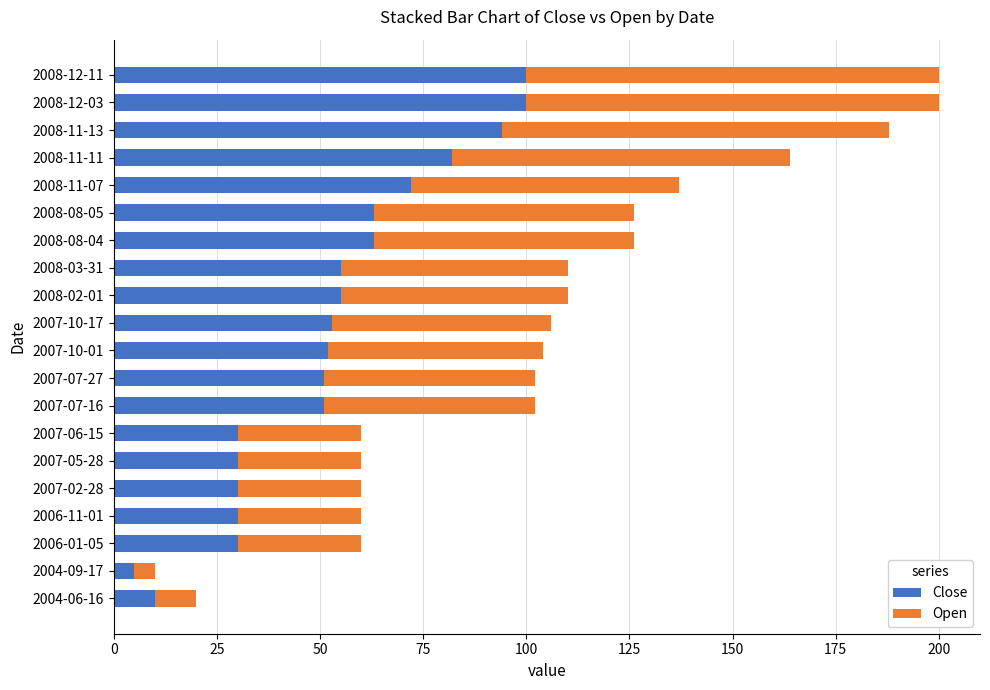

What is the minimum value for Close?

5